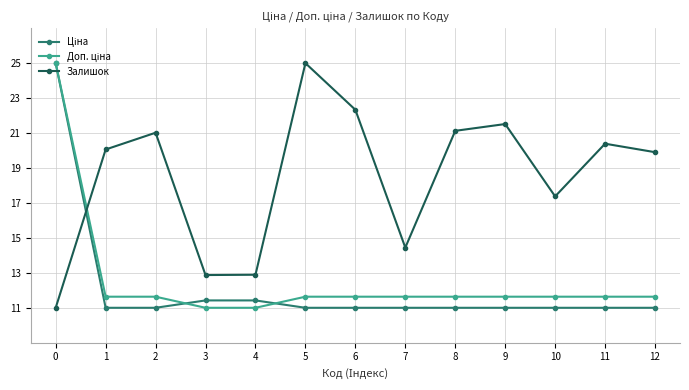

The Залишок series shows 3.9 at 10. True or false?

False